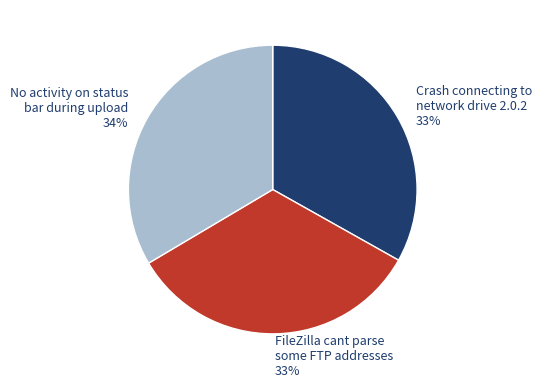

Count the number of slices in the pie.

3